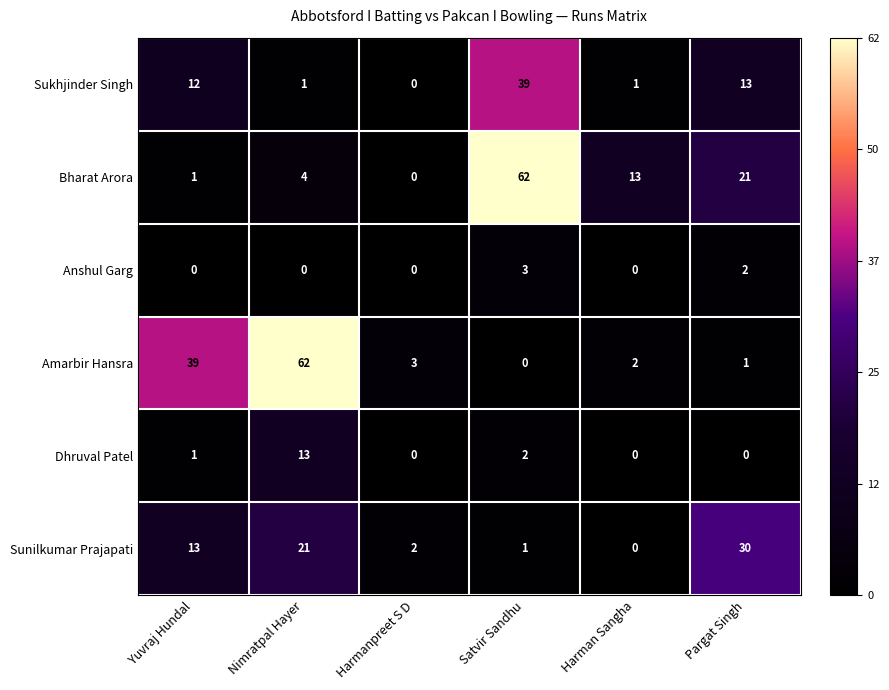

Between Yuvraj Hundal and Harman Sangha, which series saw the biggest shift?

Amarbir Hansra